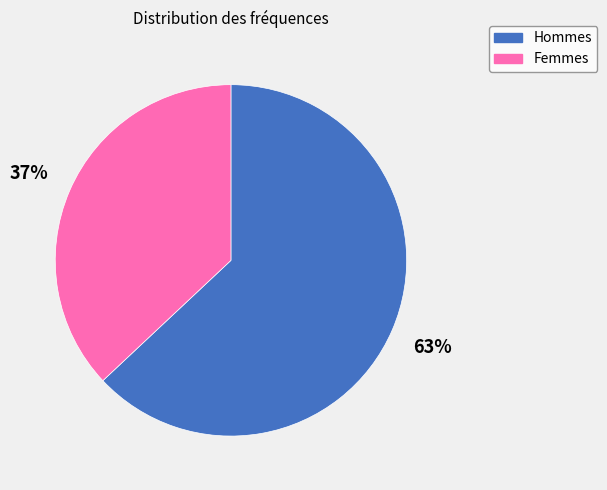

To the nearest percent, what is the combined percentage of Hommes and Femmes?

100%